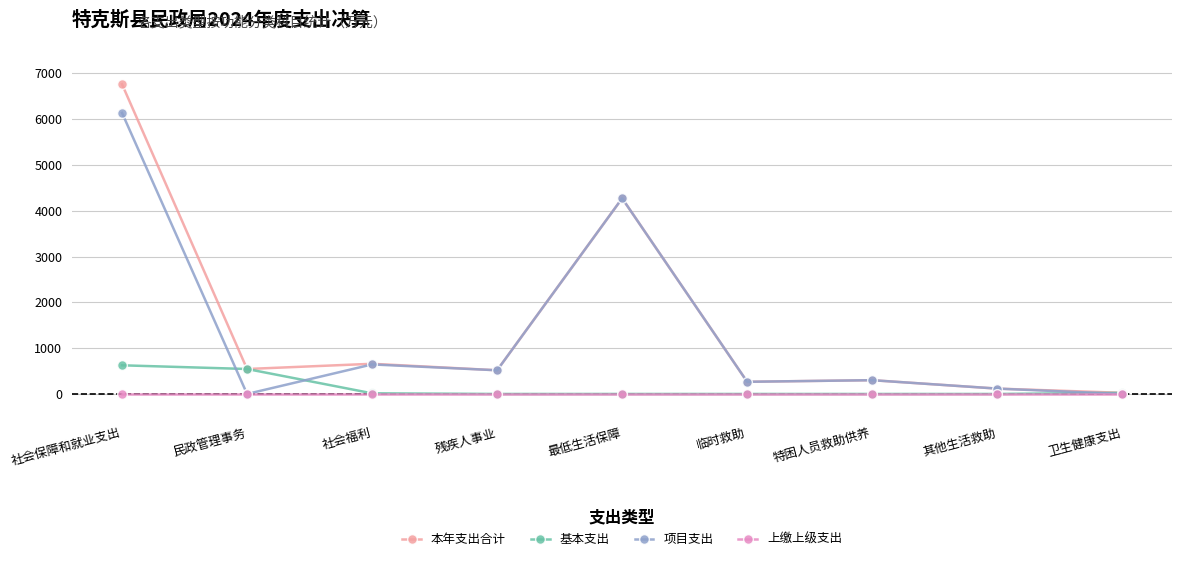

What is the label of the 8th point from the left?

其他生活救助